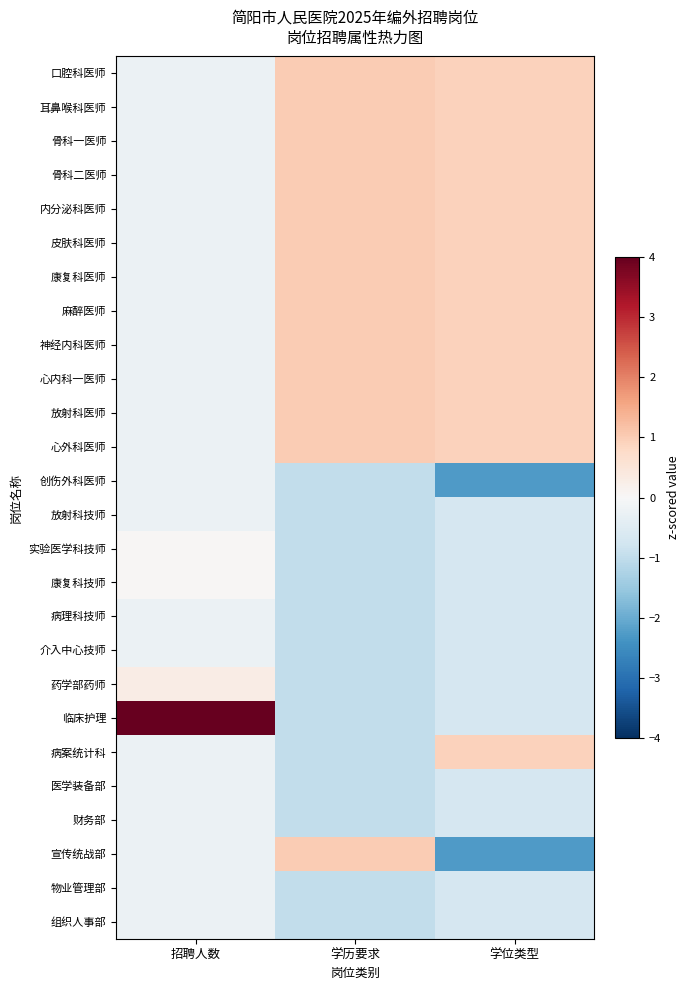

Reading left to right, what are all the values shown in this chart?

口腔科医师: 招聘人数=-0.2	学历要求=1.0	学位类型=0.9
耳鼻喉科医师: 招聘人数=-0.2	学历要求=1.0	学位类型=0.9
骨科一医师: 招聘人数=-0.2	学历要求=1.0	学位类型=0.9
骨科二医师: 招聘人数=-0.2	学历要求=1.0	学位类型=0.9
内分泌科医师: 招聘人数=-0.2	学历要求=1.0	学位类型=0.9
皮肤科医师: 招聘人数=-0.2	学历要求=1.0	学位类型=0.9
康复科医师: 招聘人数=-0.2	学历要求=1.0	学位类型=0.9
麻醉医师: 招聘人数=-0.2	学历要求=1.0	学位类型=0.9
神经内科医师: 招聘人数=-0.2	学历要求=1.0	学位类型=0.9
心内科一医师: 招聘人数=-0.2	学历要求=1.0	学位类型=0.9
放射科医师: 招聘人数=-0.2	学历要求=1.0	学位类型=0.9
心外科医师: 招聘人数=-0.2	学历要求=1.0	学位类型=0.9
创伤外科医师: 招聘人数=-0.2	学历要求=-1.0	学位类型=-2.3
放射科技师: 招聘人数=-0.2	学历要求=-1.0	学位类型=-0.7
实验医学科技师: 招聘人数=0.0	学历要求=-1.0	学位类型=-0.7
康复科技师: 招聘人数=0.0	学历要求=-1.0	学位类型=-0.7
病理科技师: 招聘人数=-0.2	学历要求=-1.0	学位类型=-0.7
介入中心技师: 招聘人数=-0.2	学历要求=-1.0	学位类型=-0.7
药学部药师: 招聘人数=0.3	学历要求=-1.0	学位类型=-0.7
临床护理: 招聘人数=5.0	学历要求=-1.0	学位类型=-0.7
病案统计科: 招聘人数=-0.2	学历要求=-1.0	学位类型=0.9
医学装备部: 招聘人数=-0.2	学历要求=-1.0	学位类型=-0.7
财务部: 招聘人数=-0.2	学历要求=-1.0	学位类型=-0.7
宣传统战部: 招聘人数=-0.2	学历要求=1.0	学位类型=-2.3
物业管理部: 招聘人数=-0.2	学历要求=-1.0	学位类型=-0.7
组织人事部: 招聘人数=-0.2	学历要求=-1.0	学位类型=-0.7